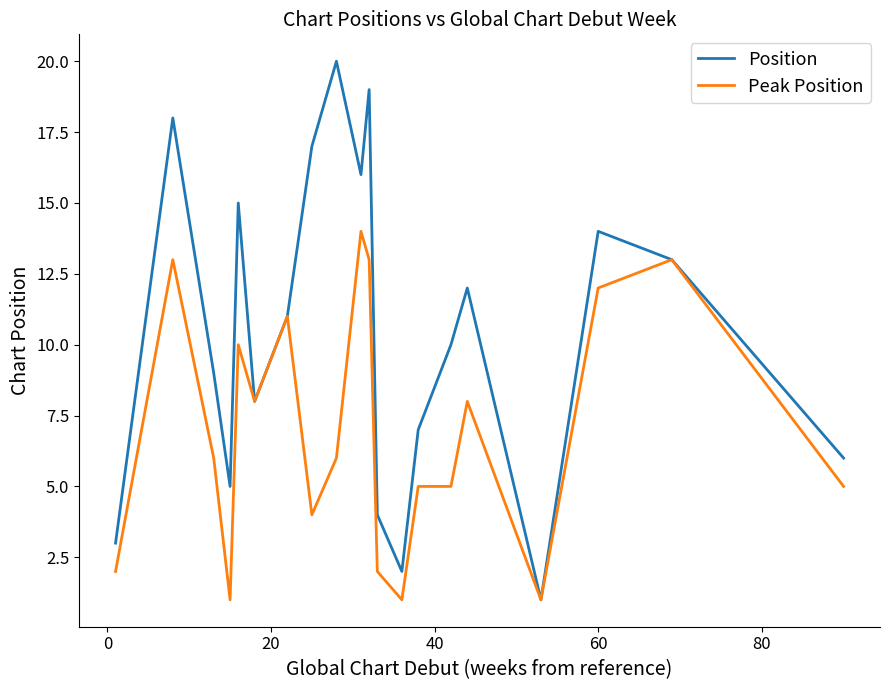

What is the maximum value for Position?

20